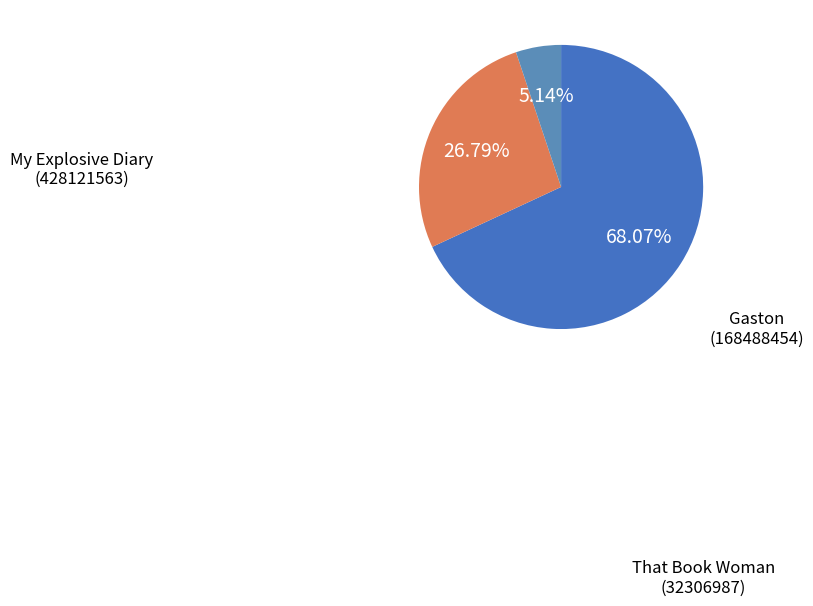

Combined, what portion of the pie is My Explosive Diary (428121563) and That Book Woman (32306987)?

73.2%